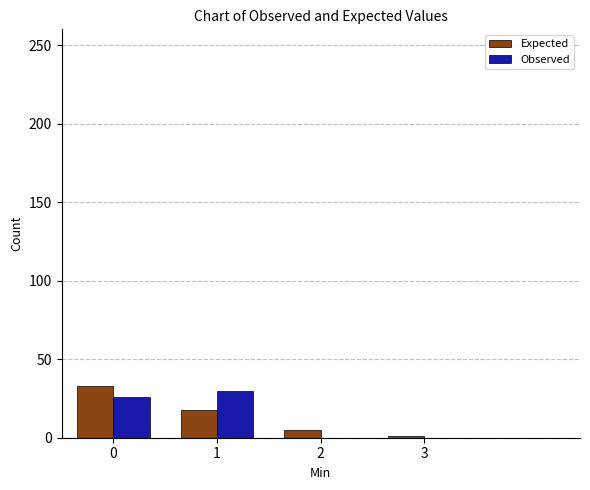

Reading right to left, transcribe all the data shown in this chart.

Expected: 3=0.8	2=4.7	1=17.6	0=32.8
Observed: 3=0.0	2=0.0	1=30.0	0=26.0